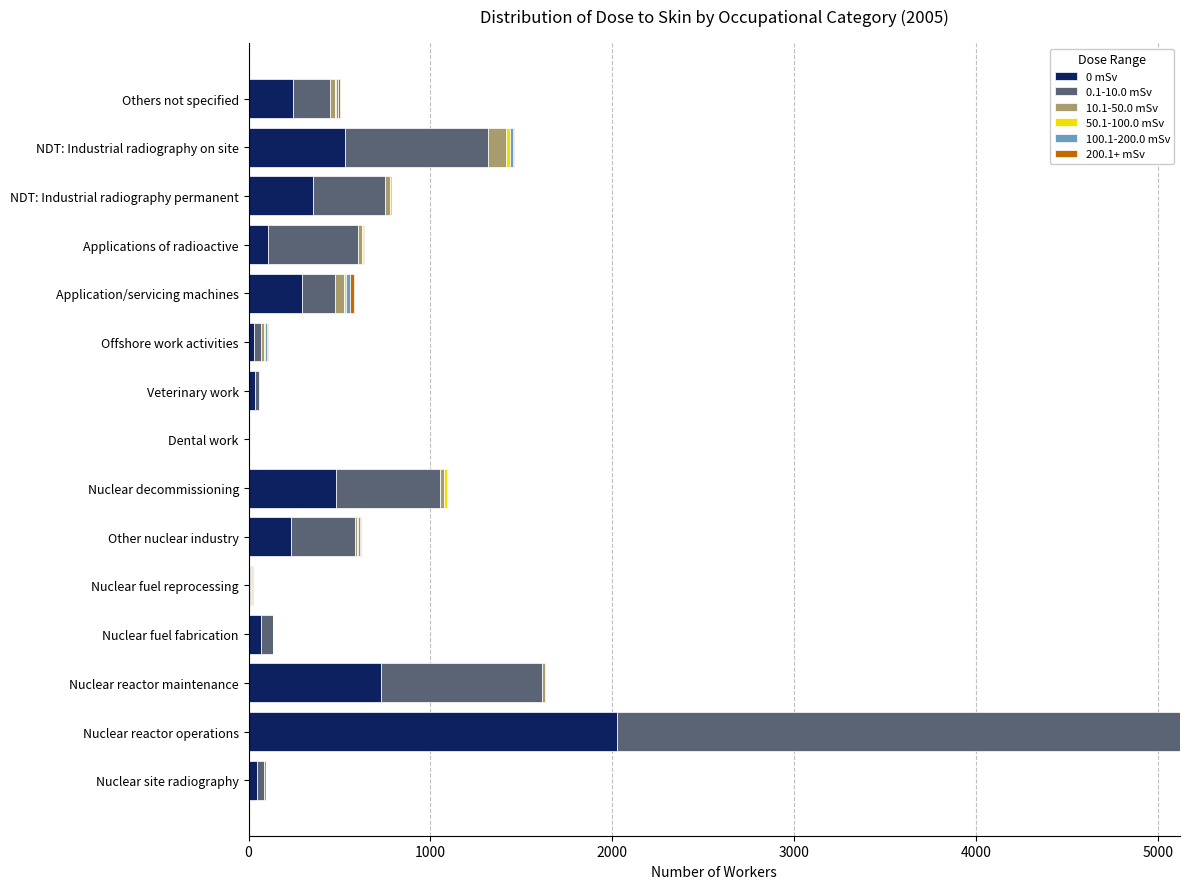

At which category is the sum across all series the highest?

Nuclear reactor operations